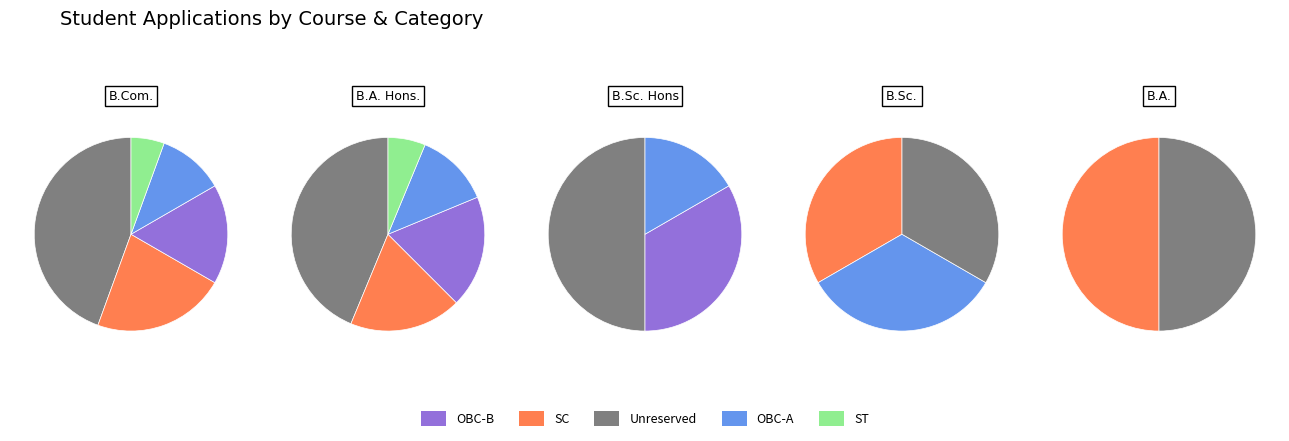

Is there a majority slice in this chart?

No